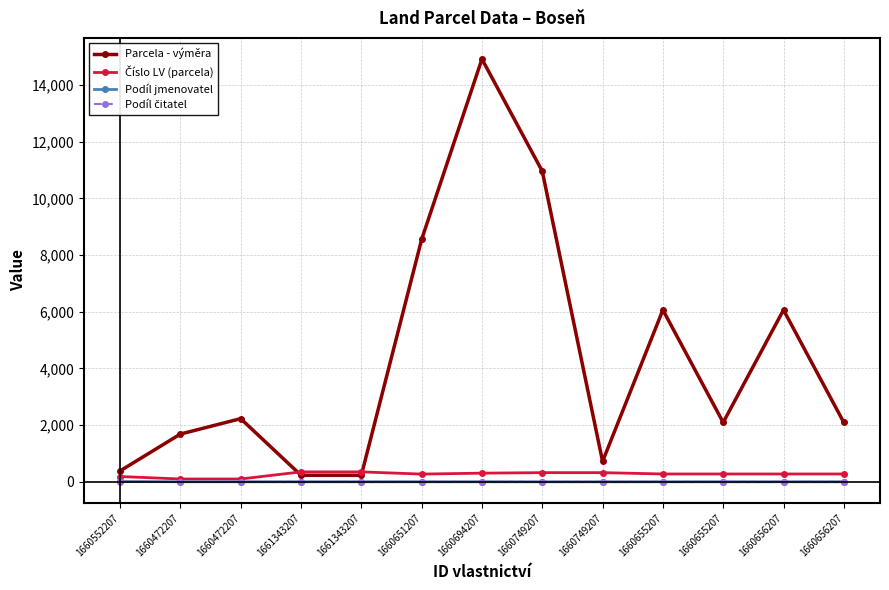

Is this an area chart (filled region under the line)?

No